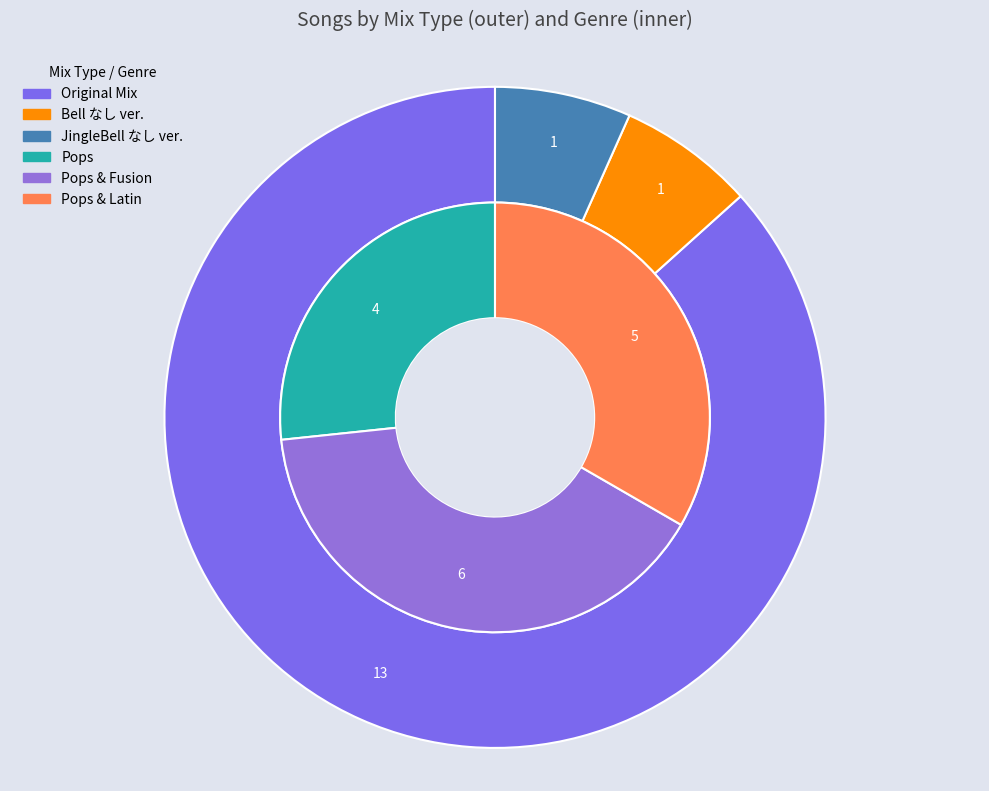

Rank the categories by value from highest to lowest.

Original Mix, Bell なし ver., JingleBell なし ver., 